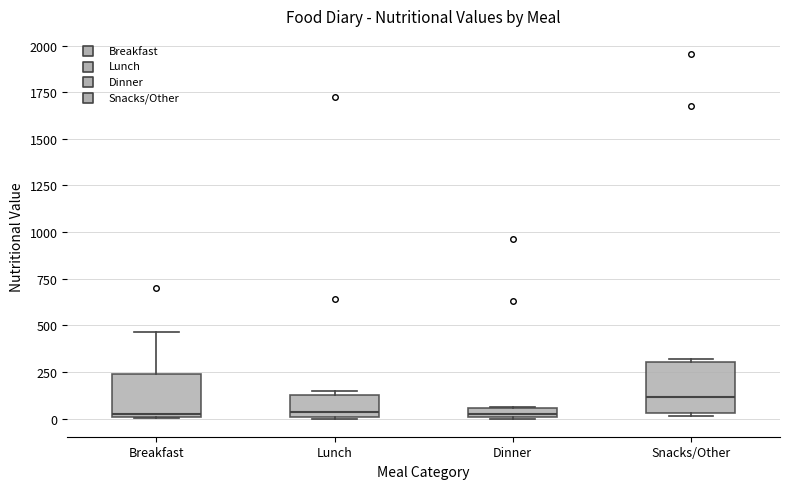

Where is the upper edge of the box for Snacks/Other on the y-axis? The values are not printed on the chart, so give them approximately, as read against the axis.

300